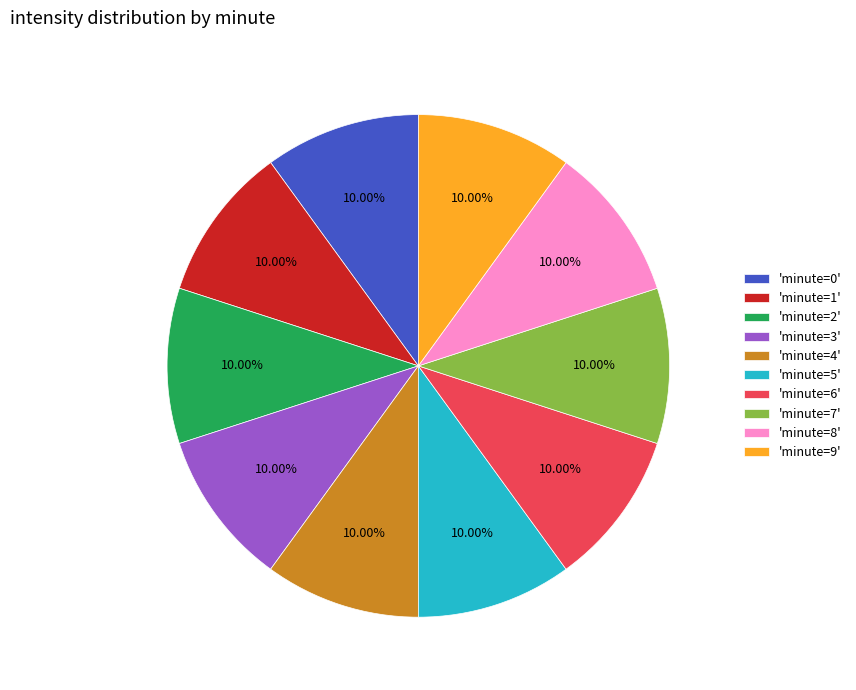

How many slices are in this pie chart?

10